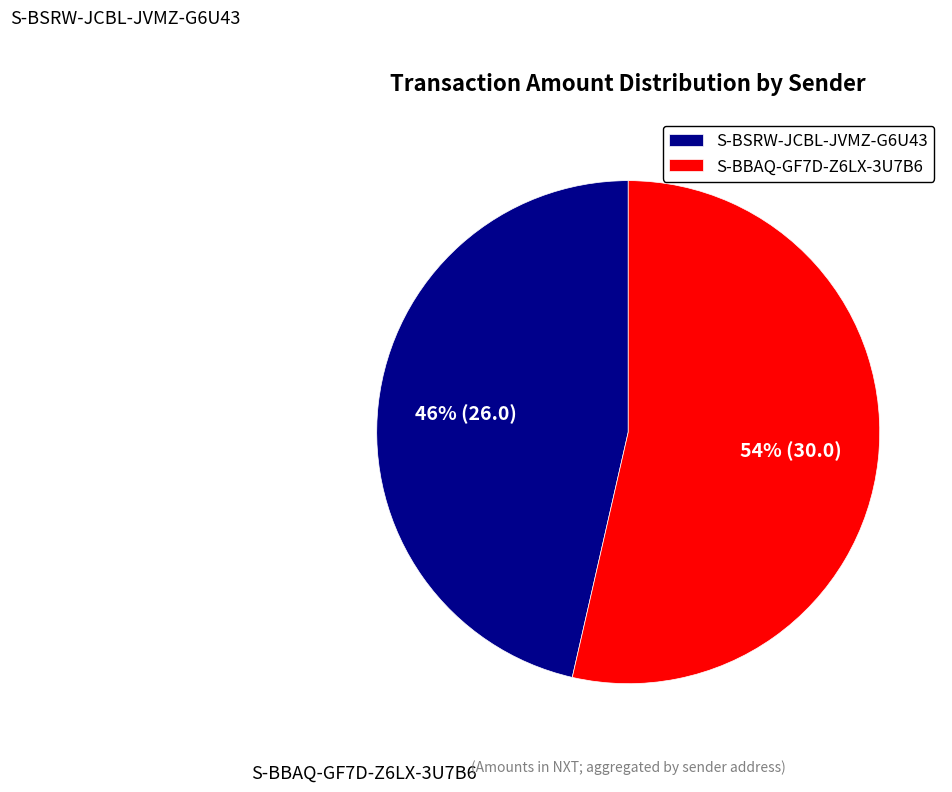

Count the number of slices in the pie.

2